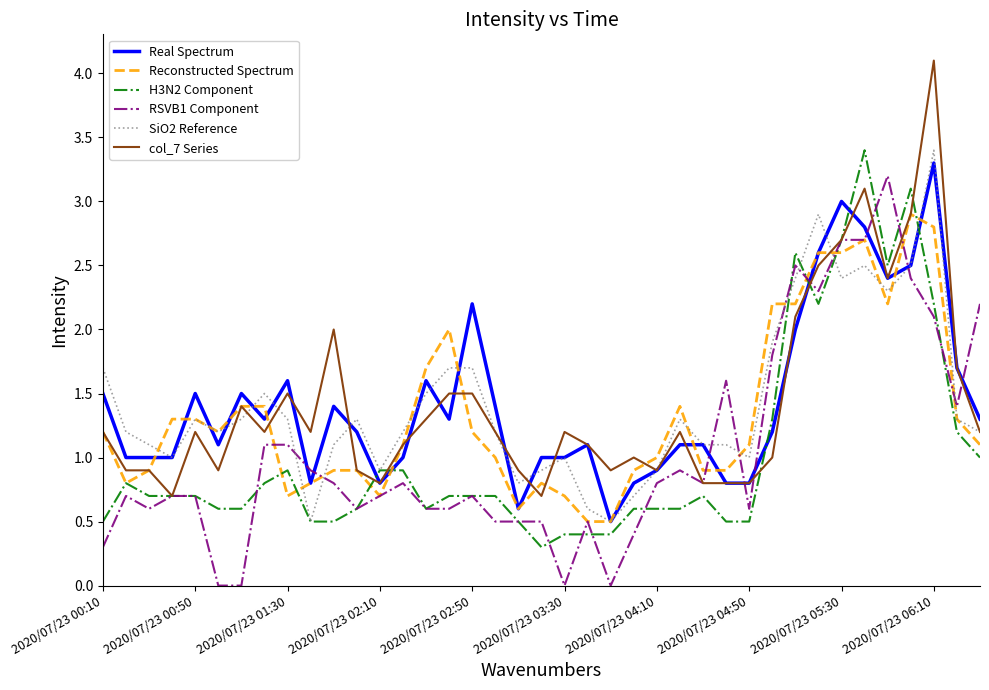

Which series ends up on top after the final intersection of Real Spectrum and H3N2 Component?

Real Spectrum